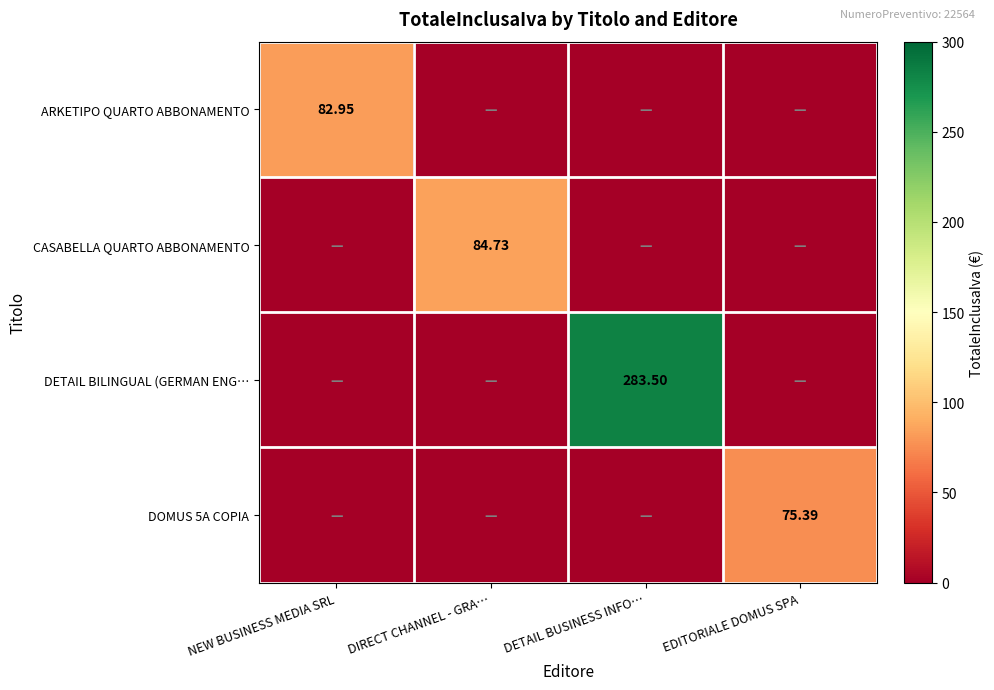

At which category is the sum across all series the highest?

DETAIL BUSINESS INFO…